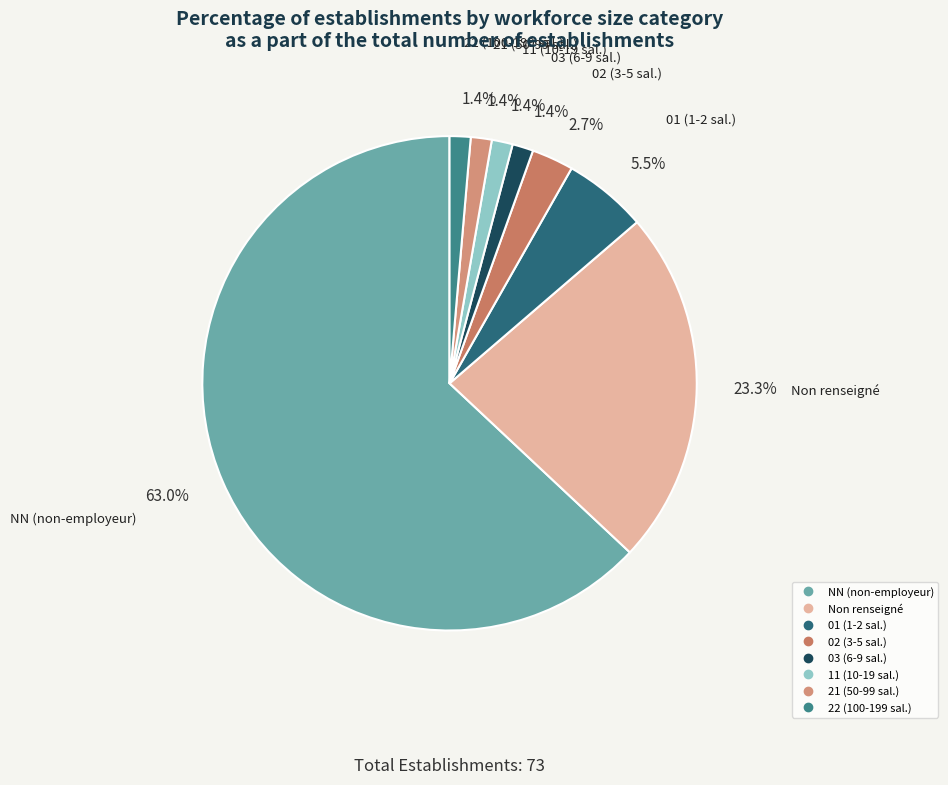

How many slices are in this pie chart?

8